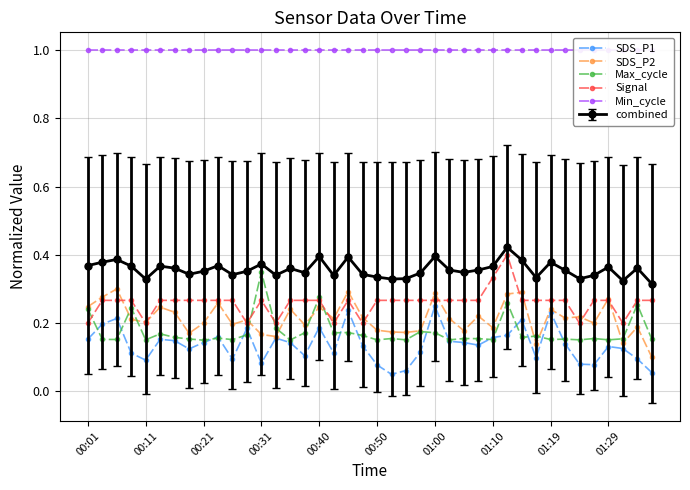

Which series has the largest total across all categories?

Min_cycle